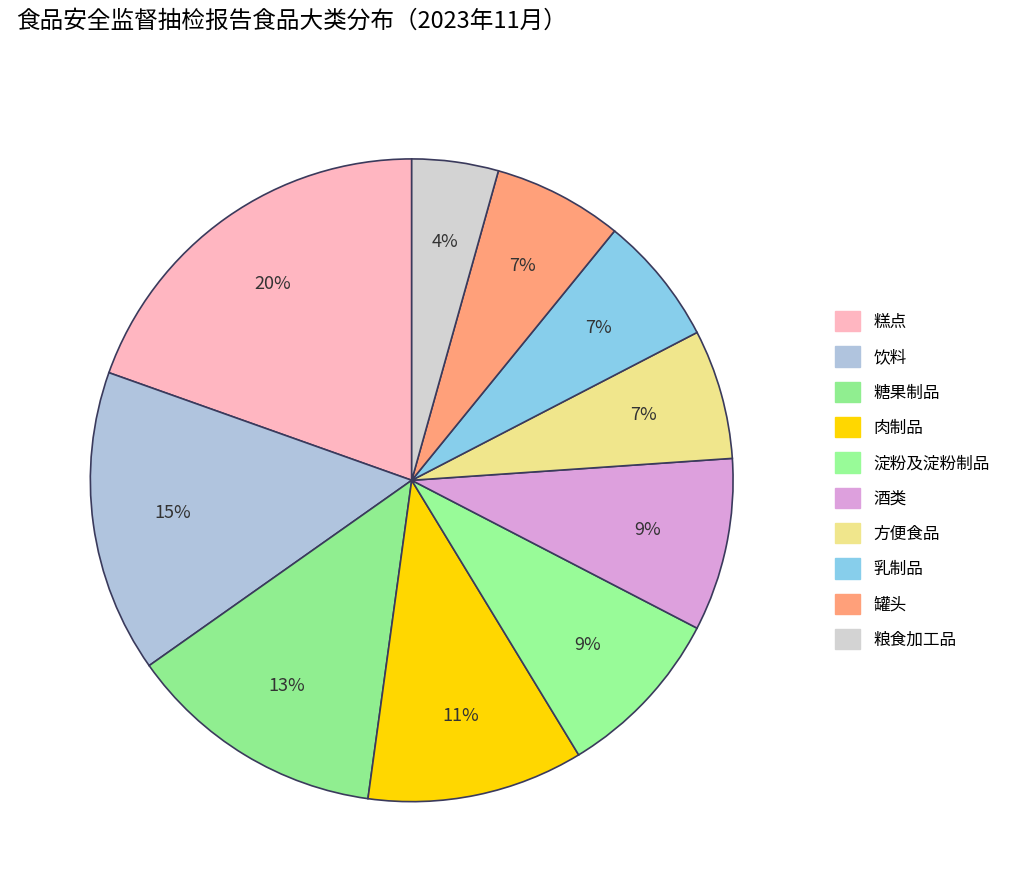

What is the change in value from 饮料 to 酒类?

-6